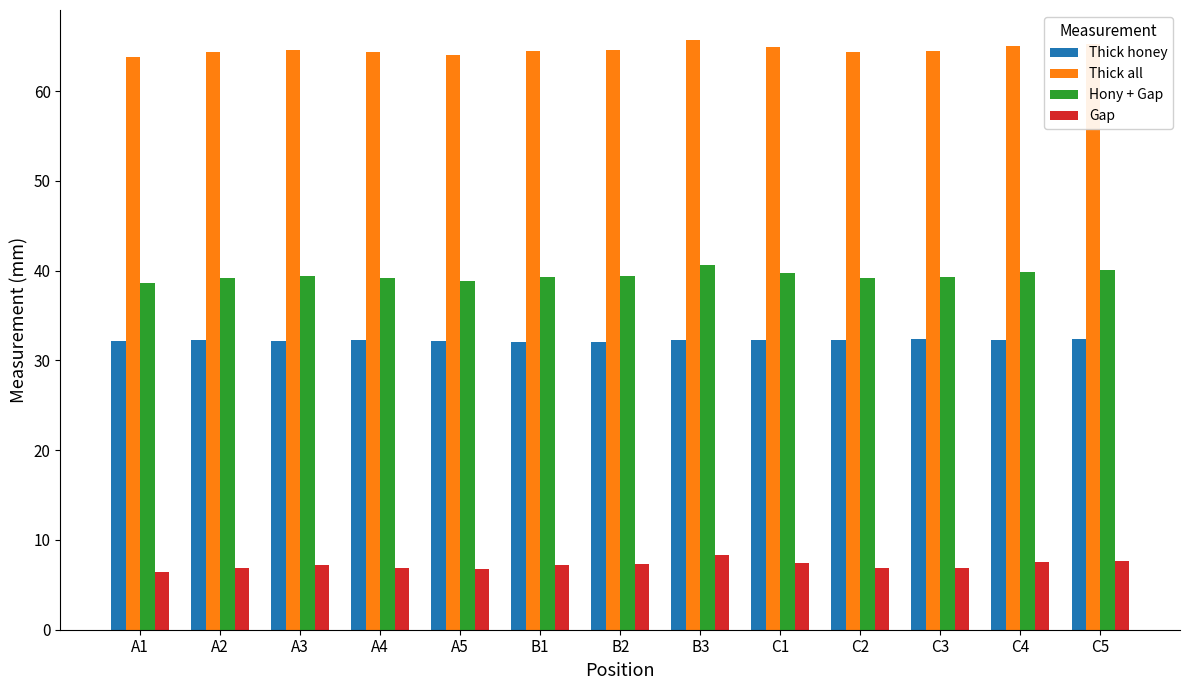

What is the difference between the highest and lowest values at A5?

57.3